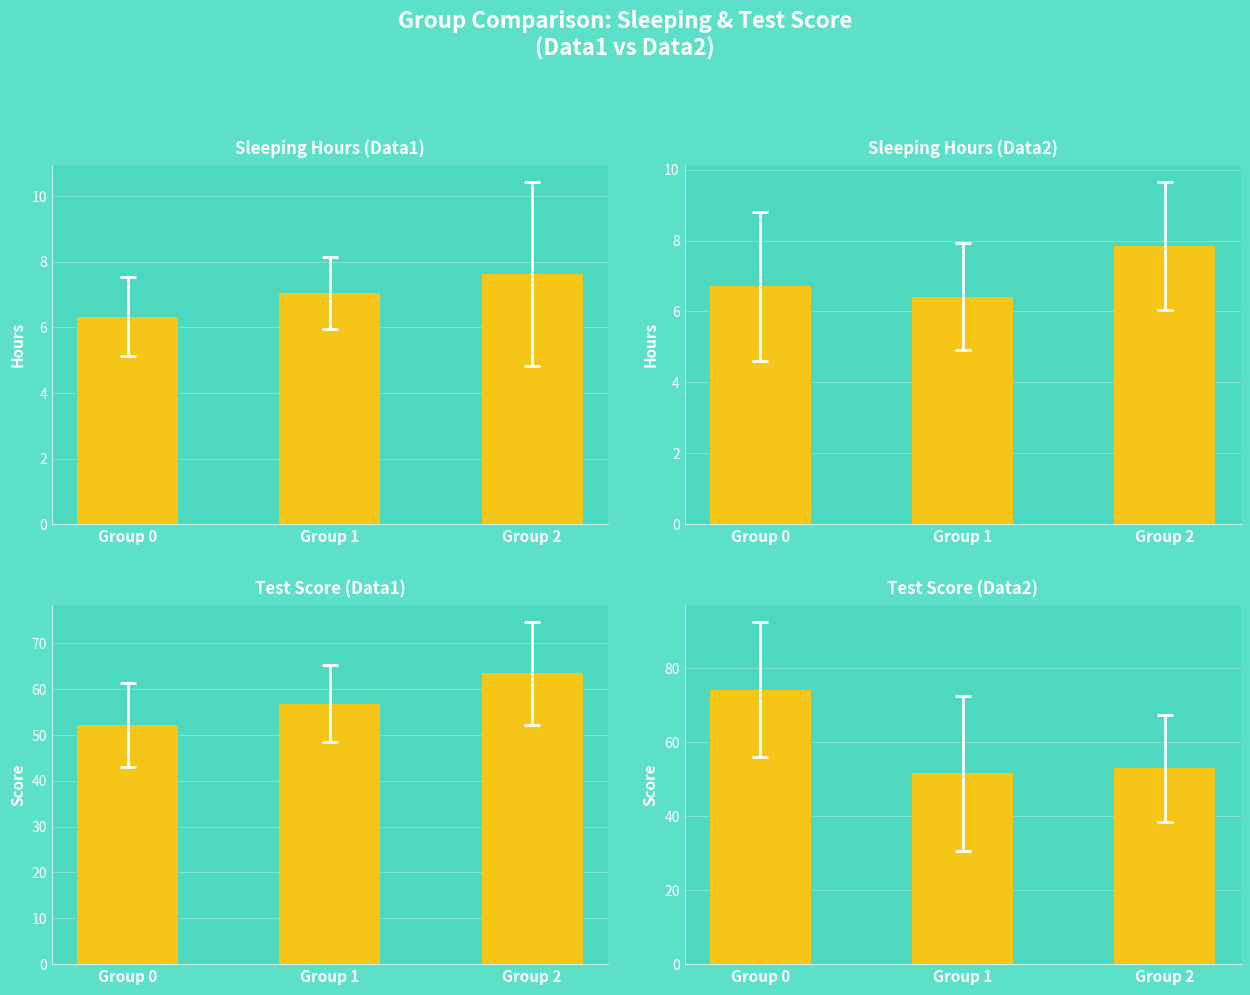

What are all the series names shown in the legend?

Sleeping Hours (Data1), Sleeping Hours (Data2), Test Score (Data1), Test Score (Data2)